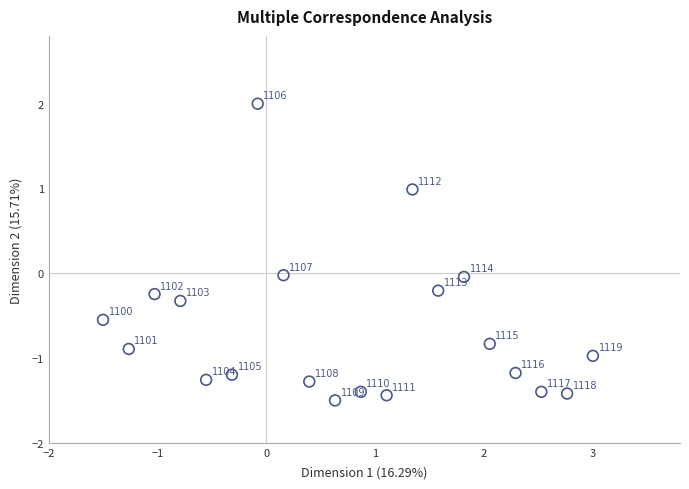

What is the range of X values (max minus min)?

4.5